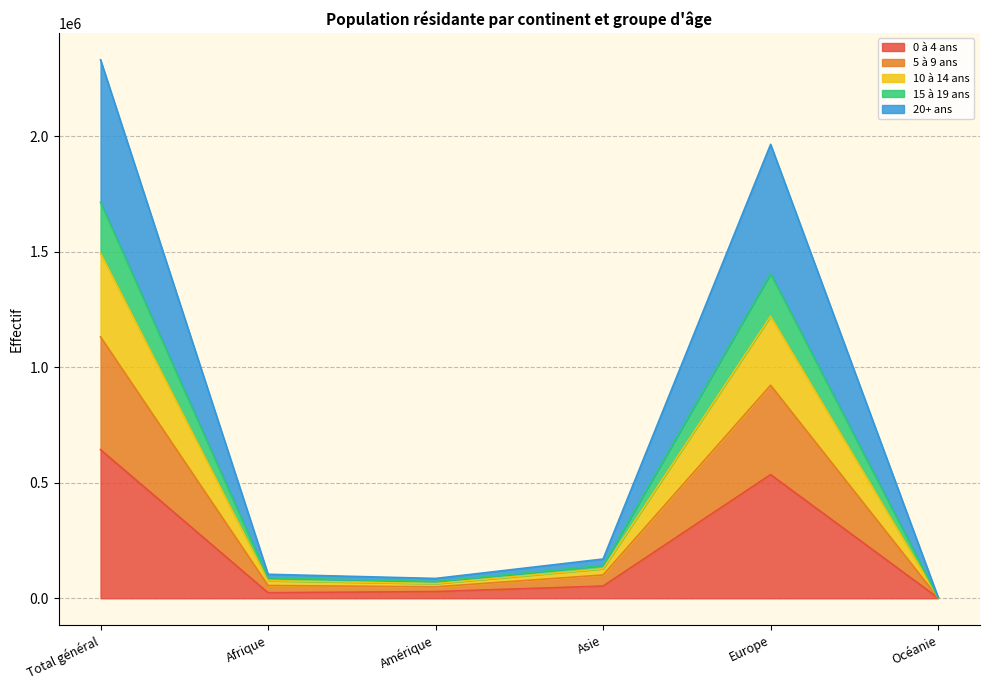

The value of 0 à 4 ans at Total général is 643666. True or false?

True